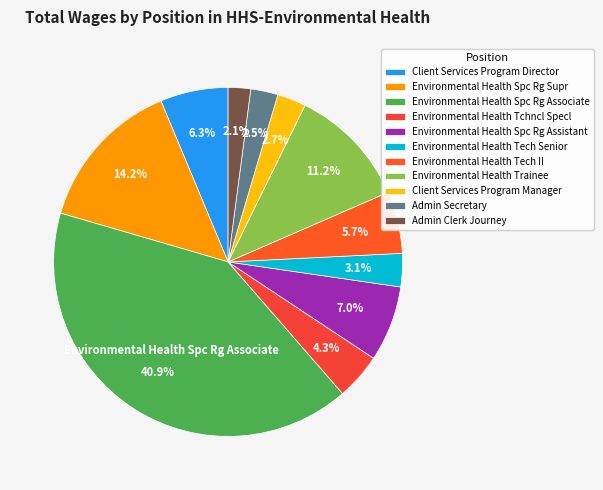

Approximately how many times larger is the value at Environmental Health Trainee compared to Admin Secretary?

4.4